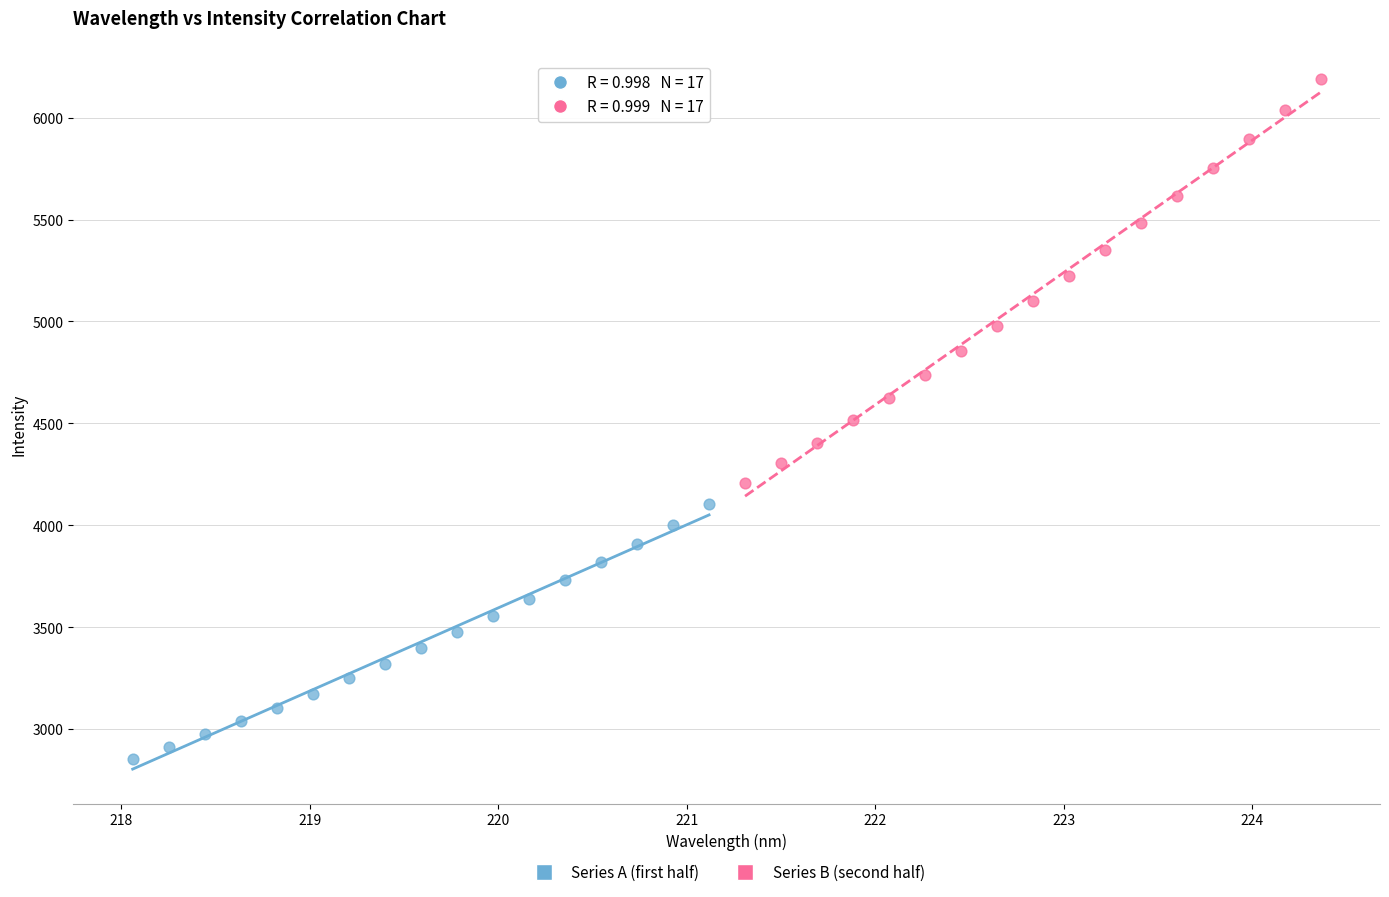

Which series has the largest Y range (max minus min)?

Series B (second half)